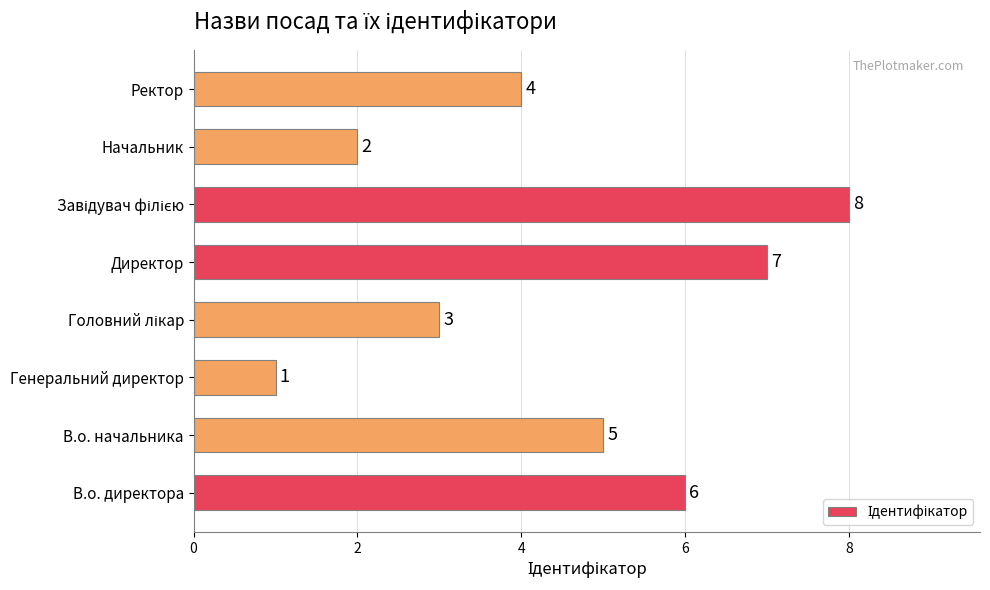

What is the ratio of the value at В.о. директора to the value at Ректор?

1.5